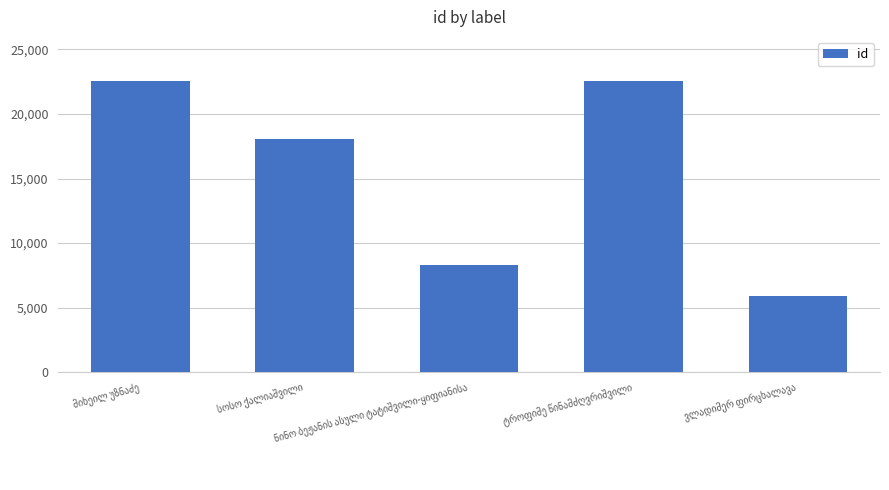

Are the bars horizontal?

No